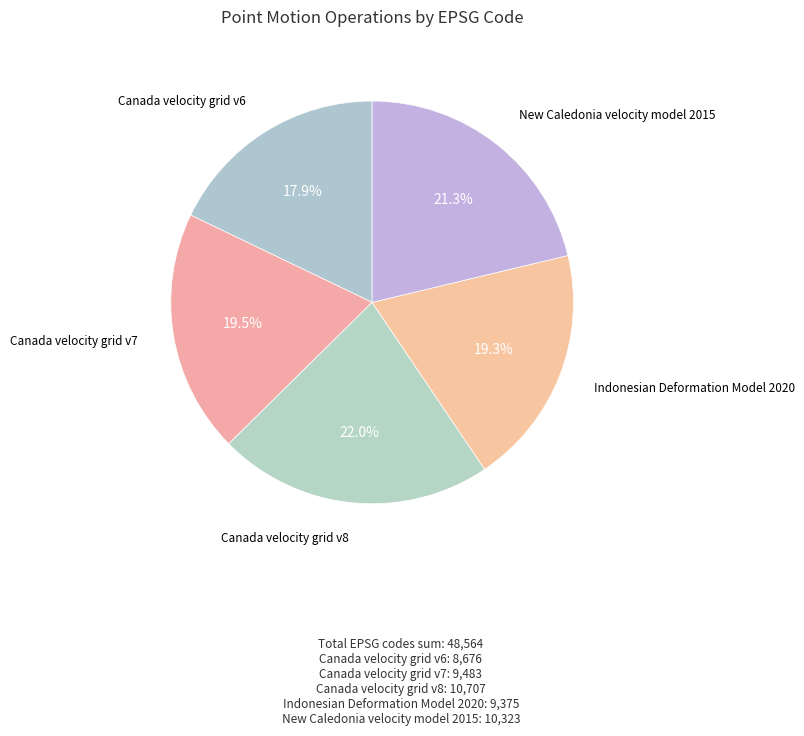

Is there a majority slice in this chart?

No